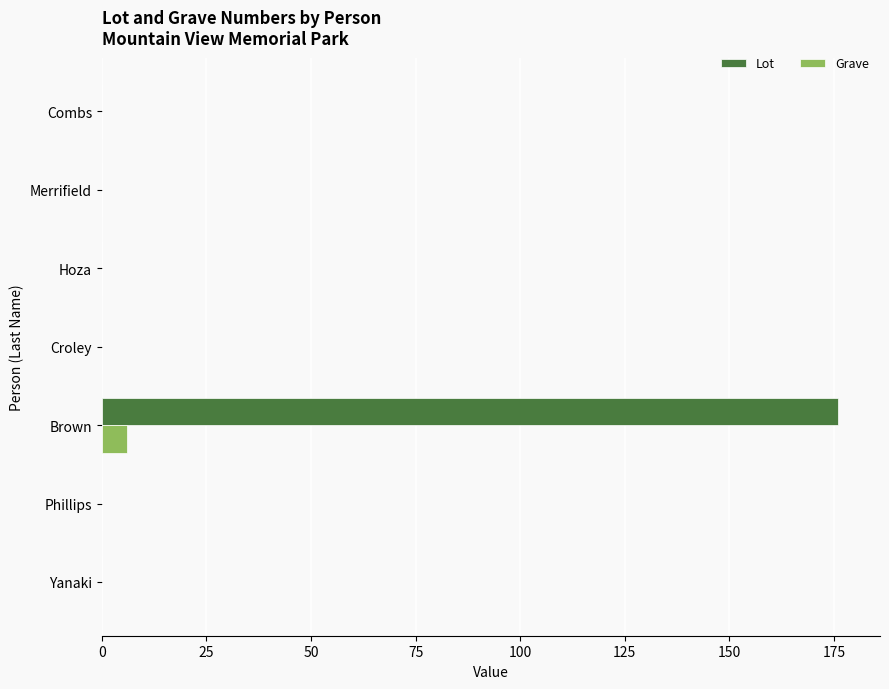

What is the sum of all Grave values?

6